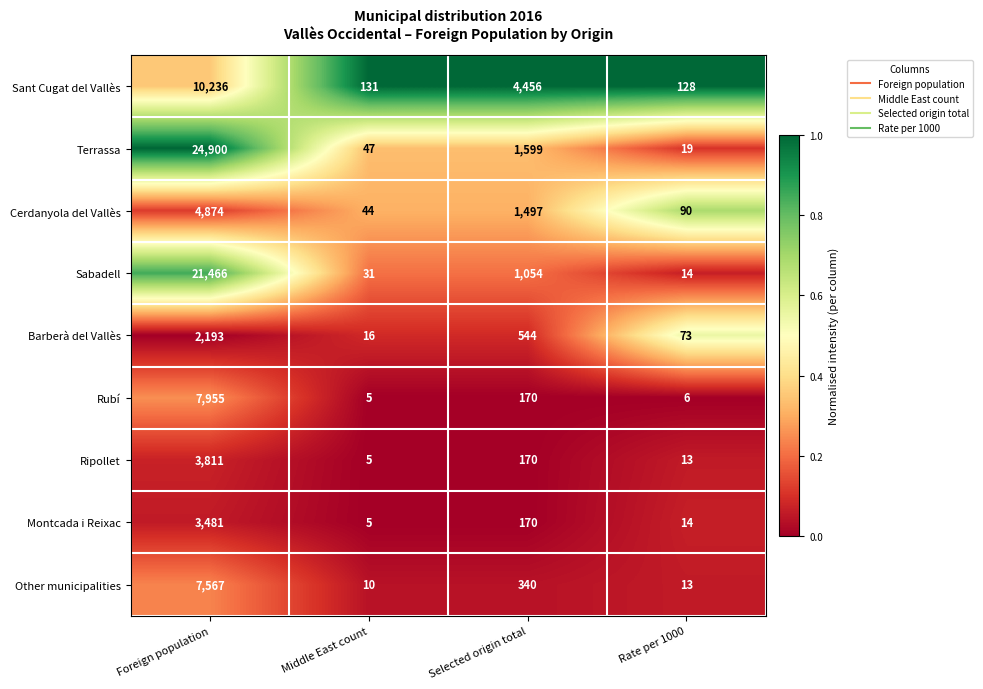

What is the greatest value displayed?

24900